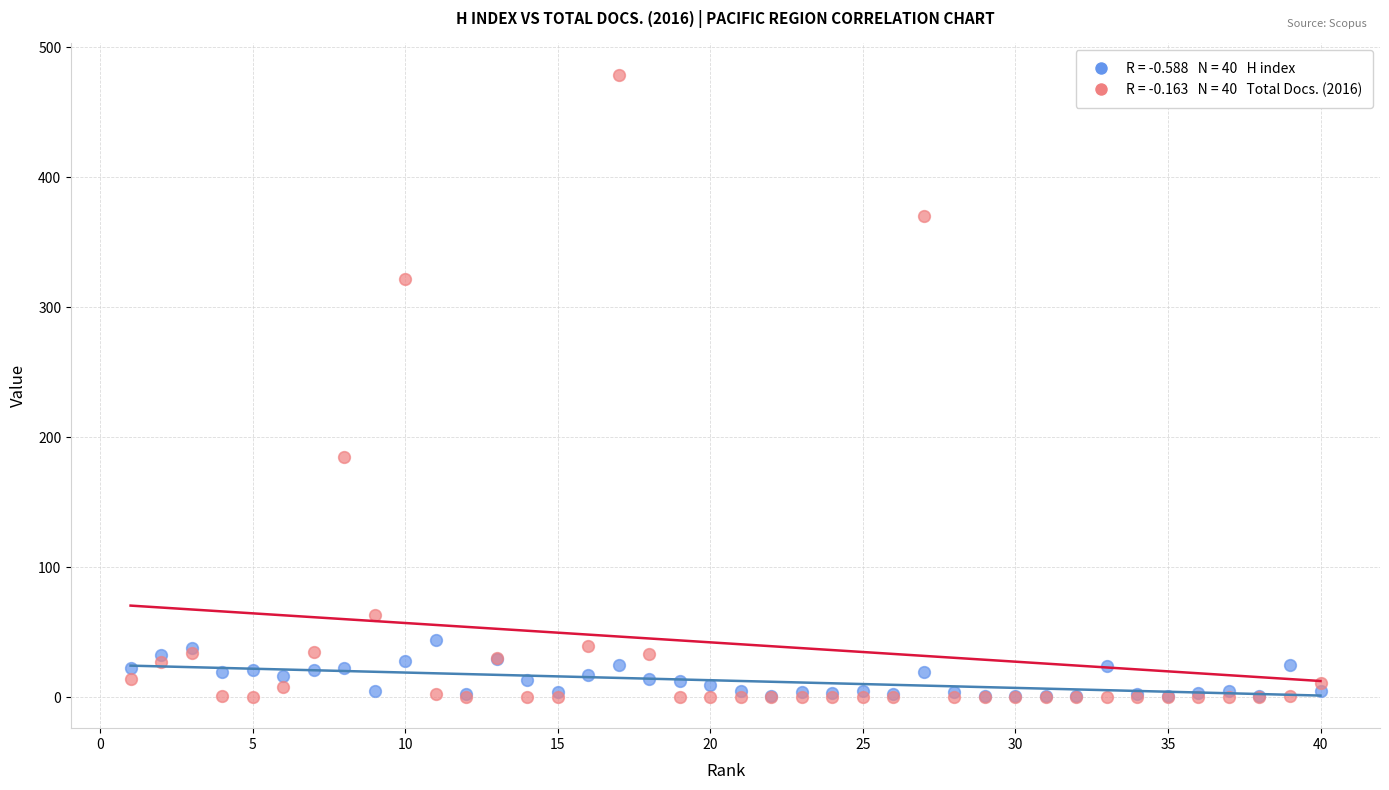

Across all series, what Y value is closest to 239?

185